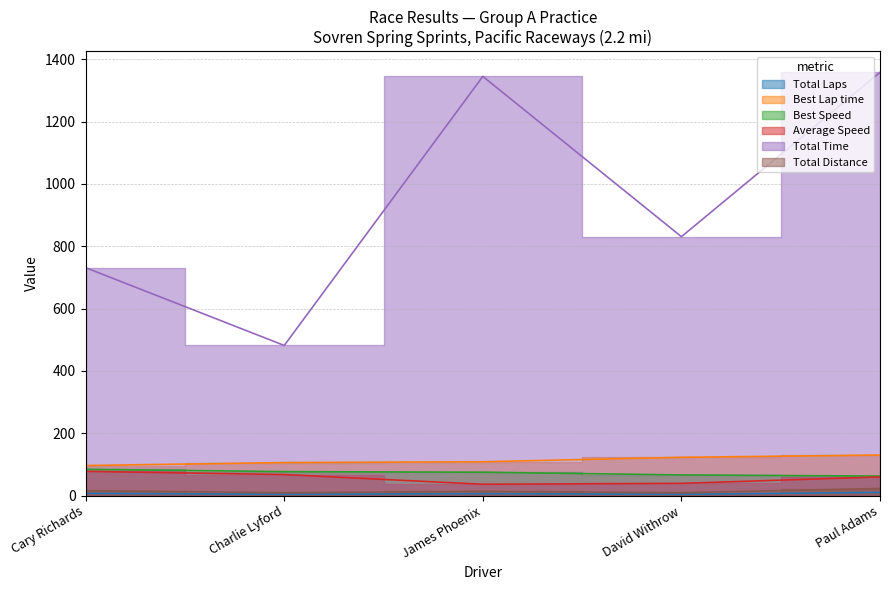

Rank the categories by Best Speed value from highest to lowest.

Cary Richards, Charlie Lyford, James Phoenix, David Withrow, Paul Adams